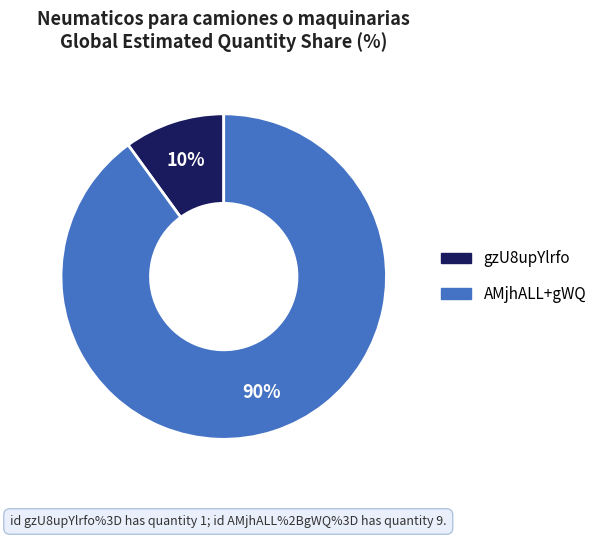

How many slices are in this pie chart?

2